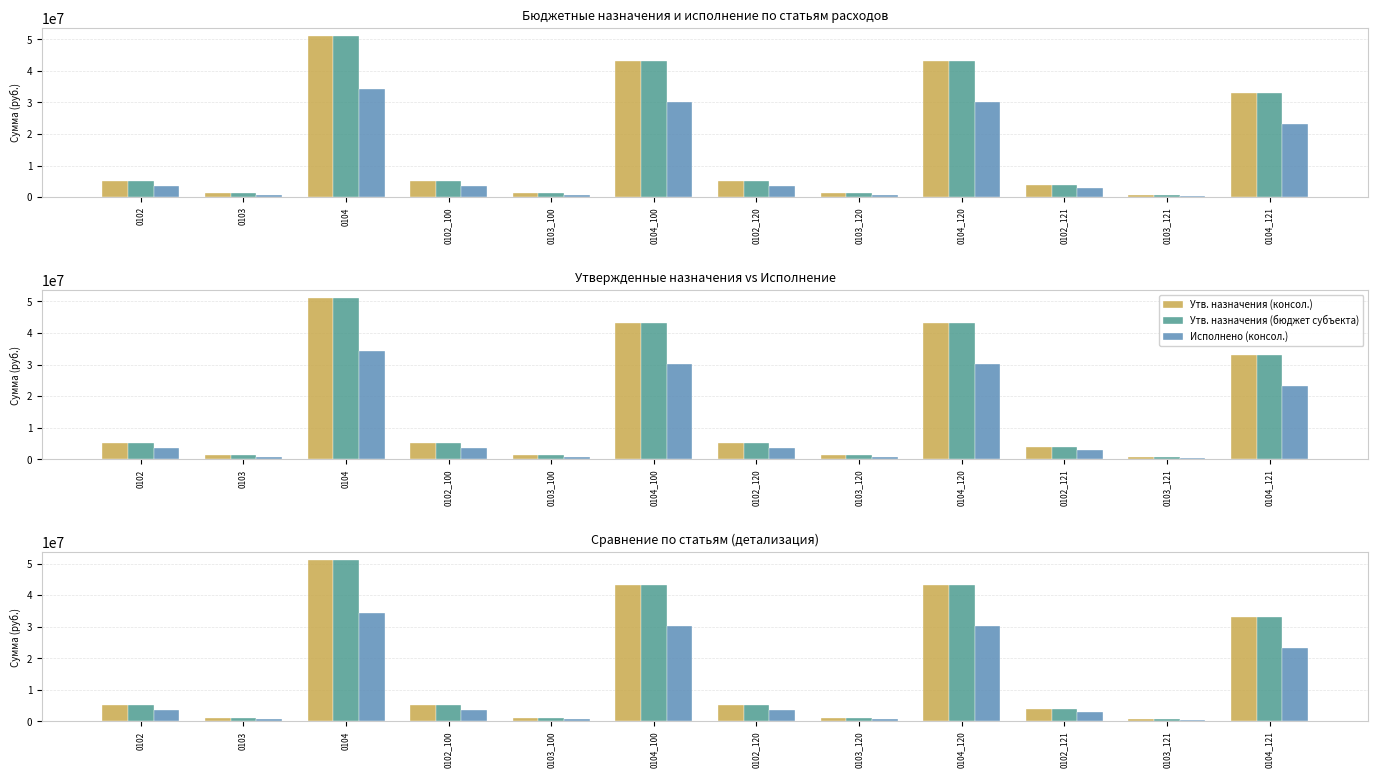

What are all the series names shown in the legend?

Утв. назначения (консол.), Утв. назначения (бюджет субъекта), Исполнено (консол.)